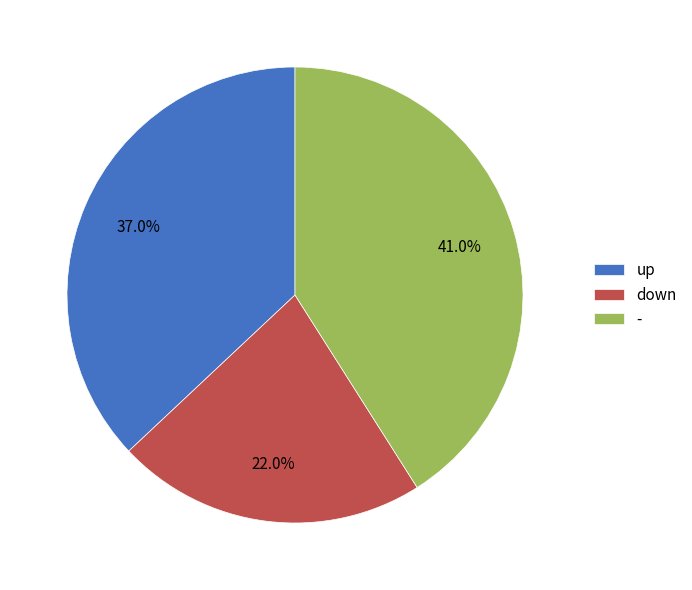

How many segments does this pie chart have?

3